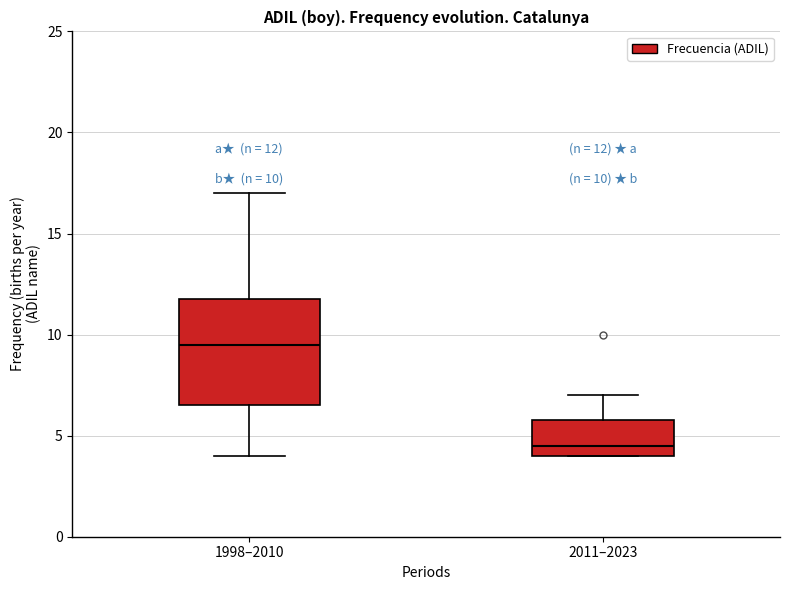

Comparing the boxes themselves (not the whiskers), which one is the tallest?

1998–2010